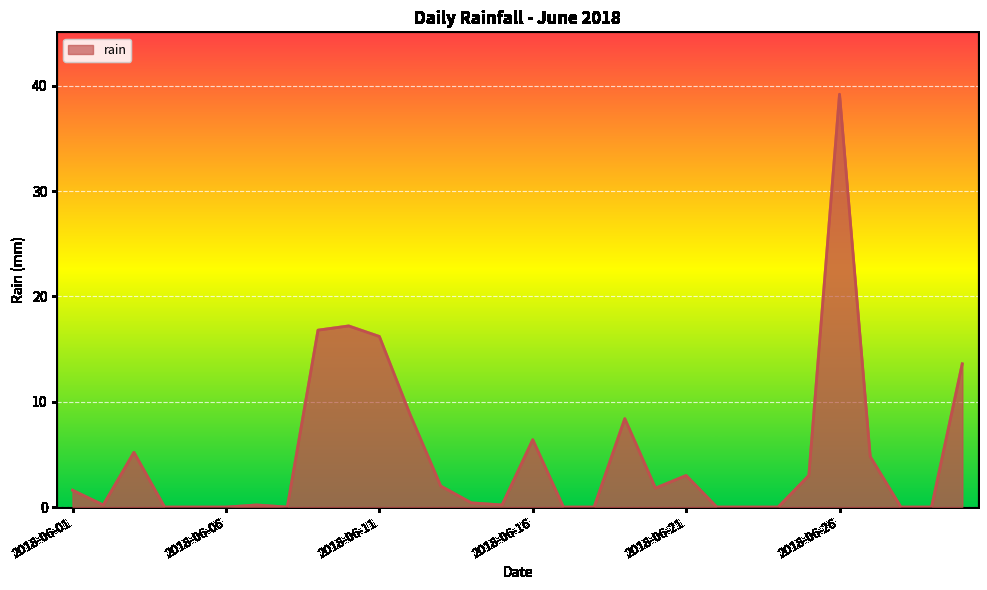

What is the greatest value displayed?

39.2